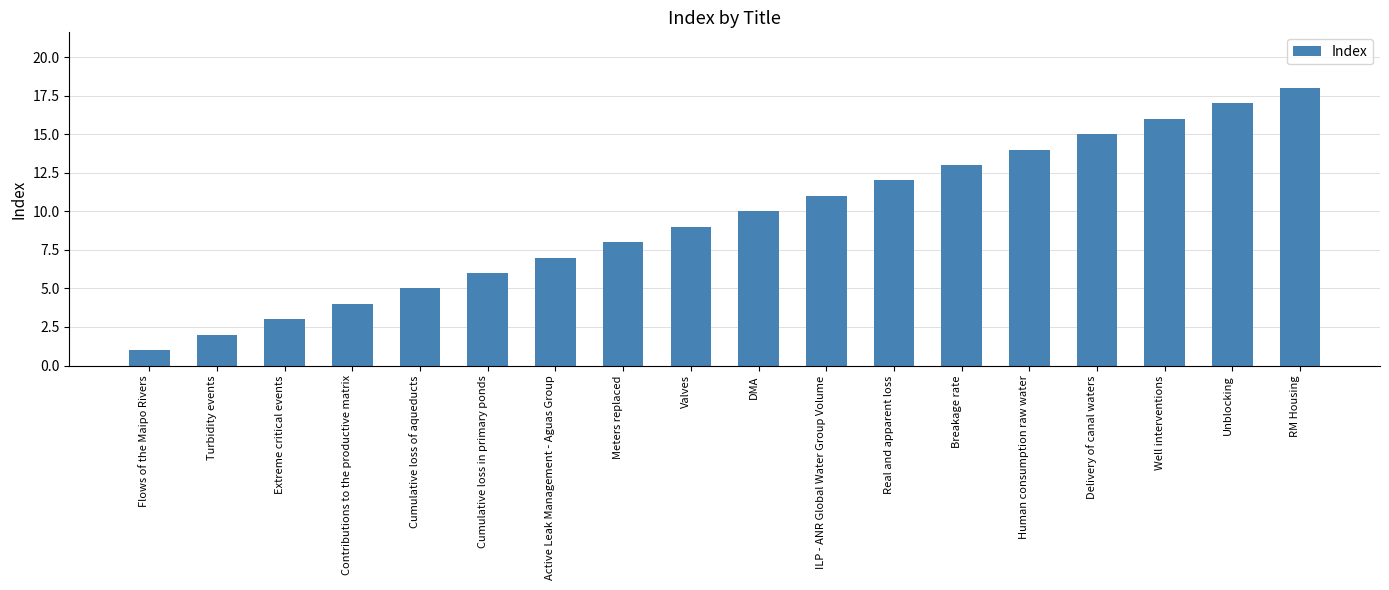

At which category does the chart reach its peak across all series?

RM Housing